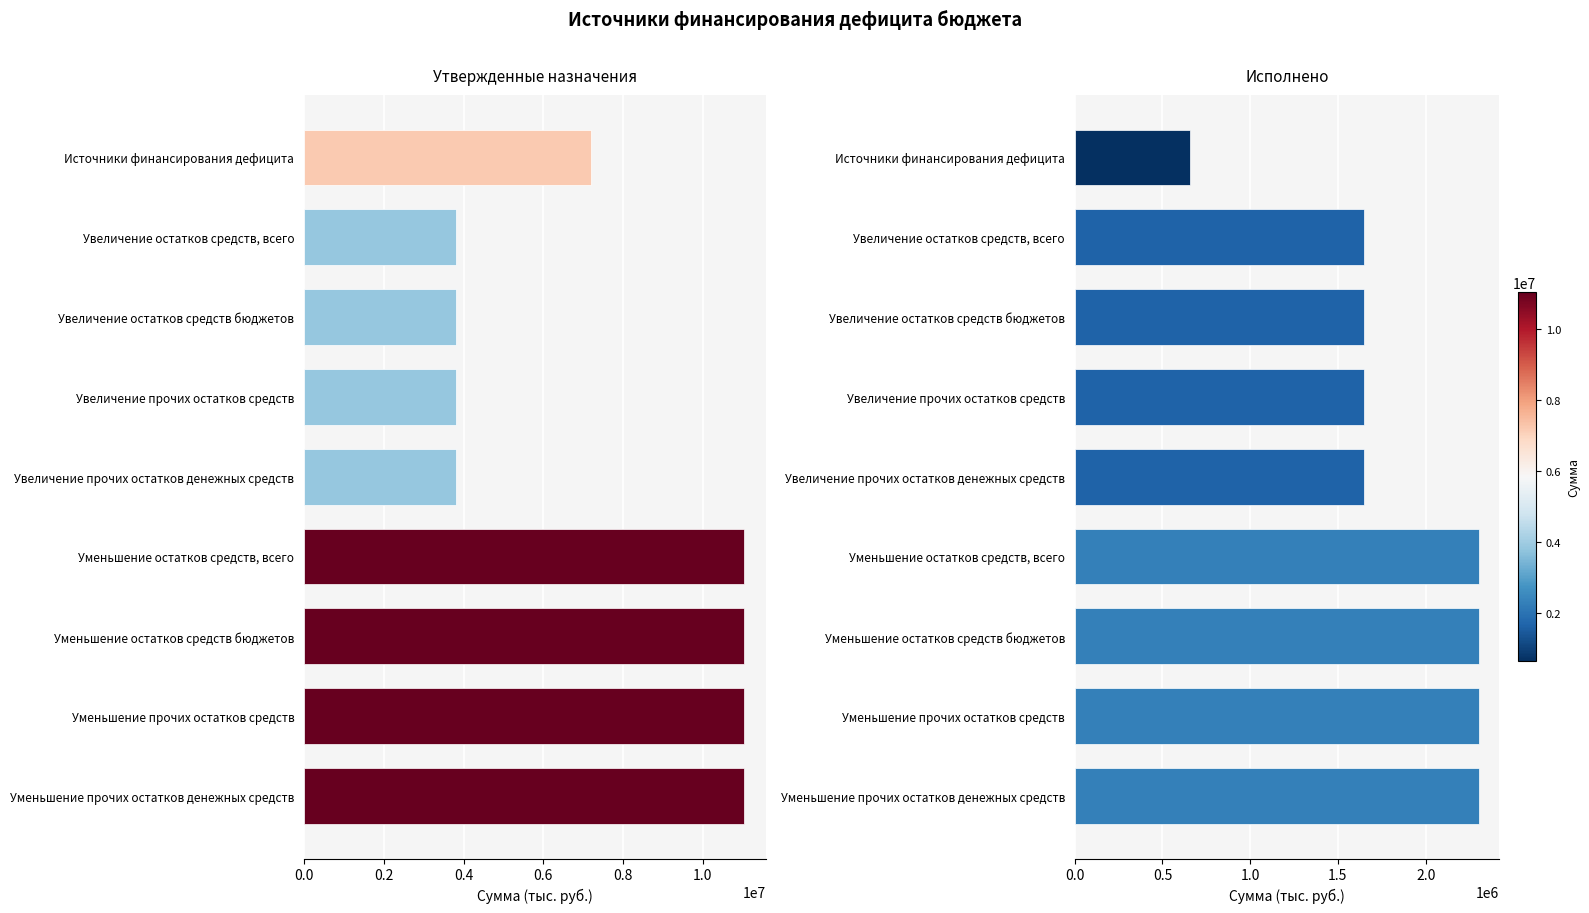

The Утвержденные назначения series shows 4908539.2 at Уменьшение остатков средств, всего. True or false?

False